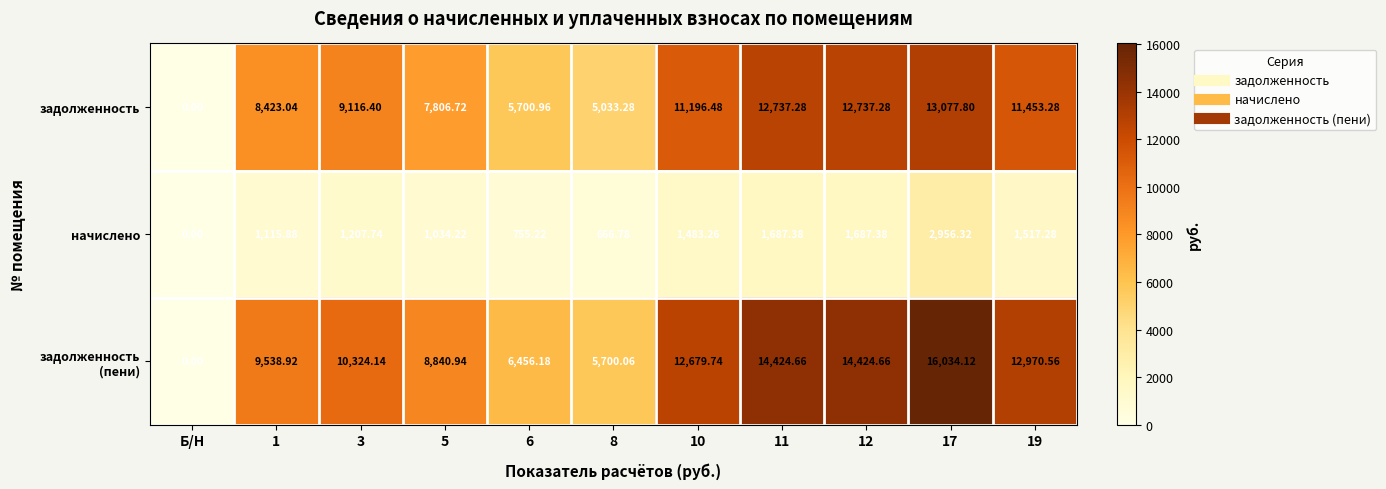

At which label does начислено reach its minimum?

Б/Н